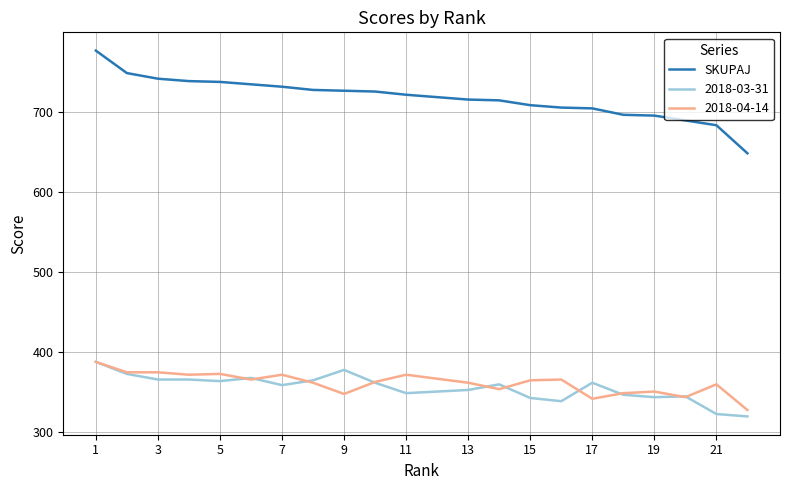

What is the maximum value shown in the chart?

776